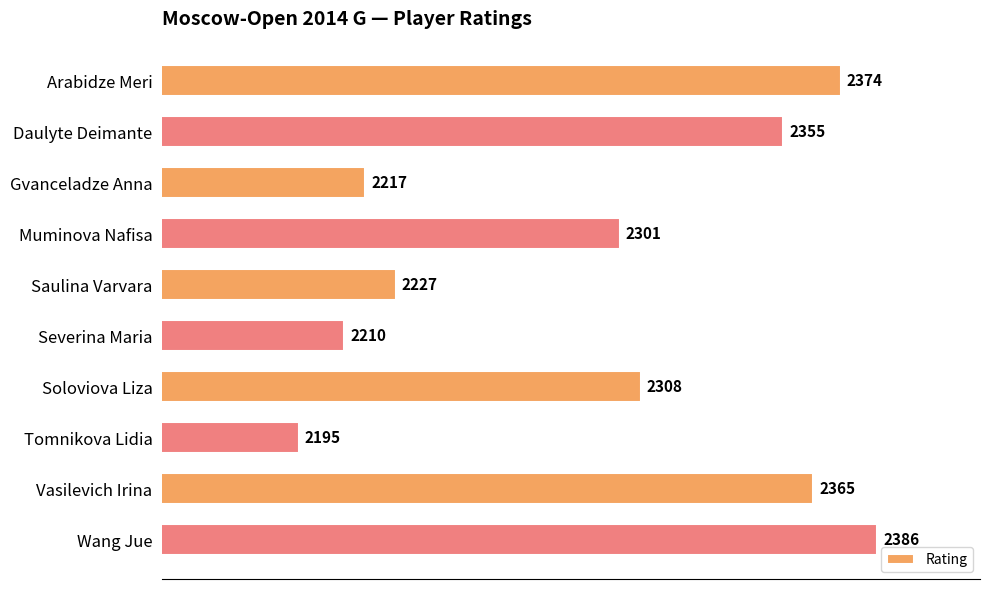

Between Muminova Nafisa and Tomnikova Lidia, which is larger?

Muminova Nafisa